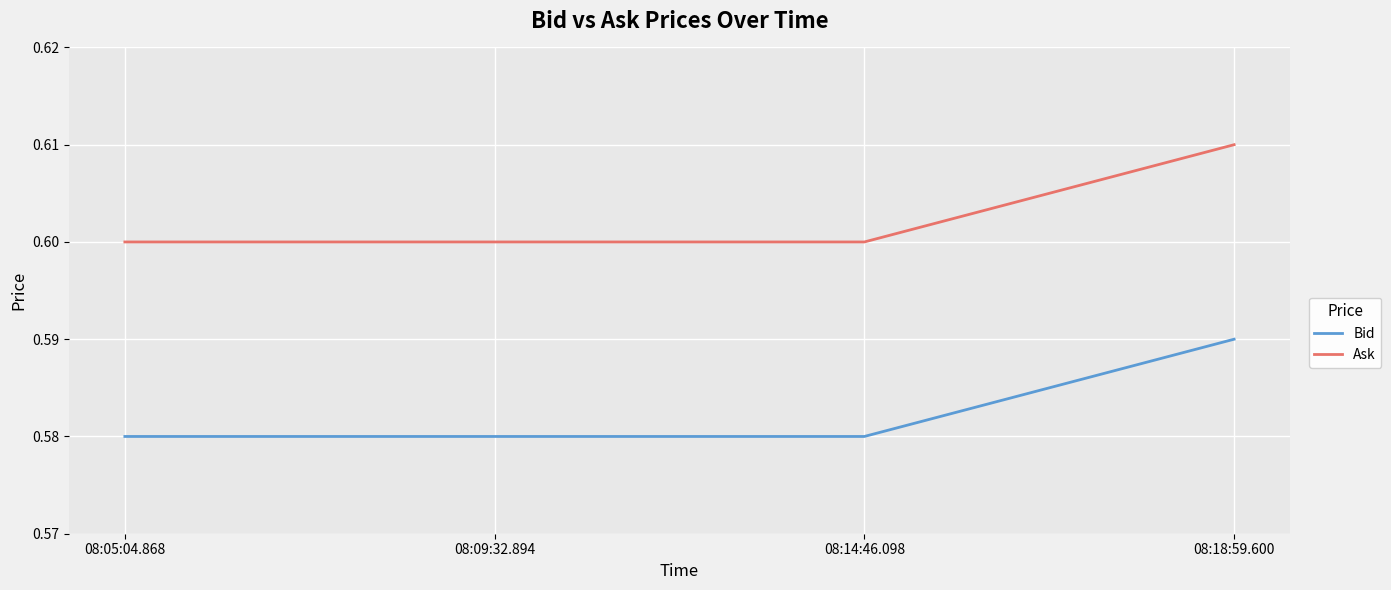

True or false: Bid and Ask cross at least once.

False